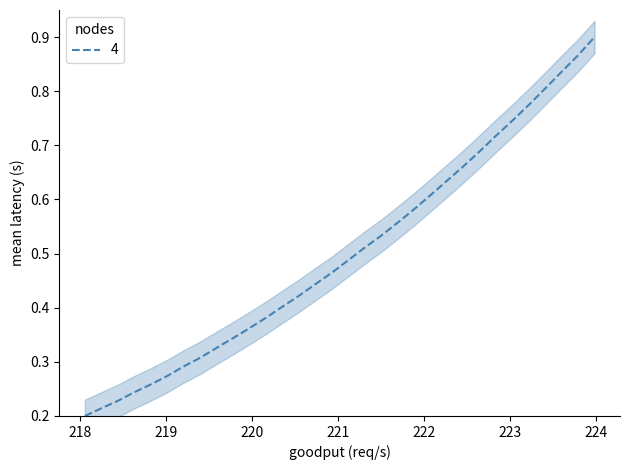

Which category has the lowest value across all series?

218.0596